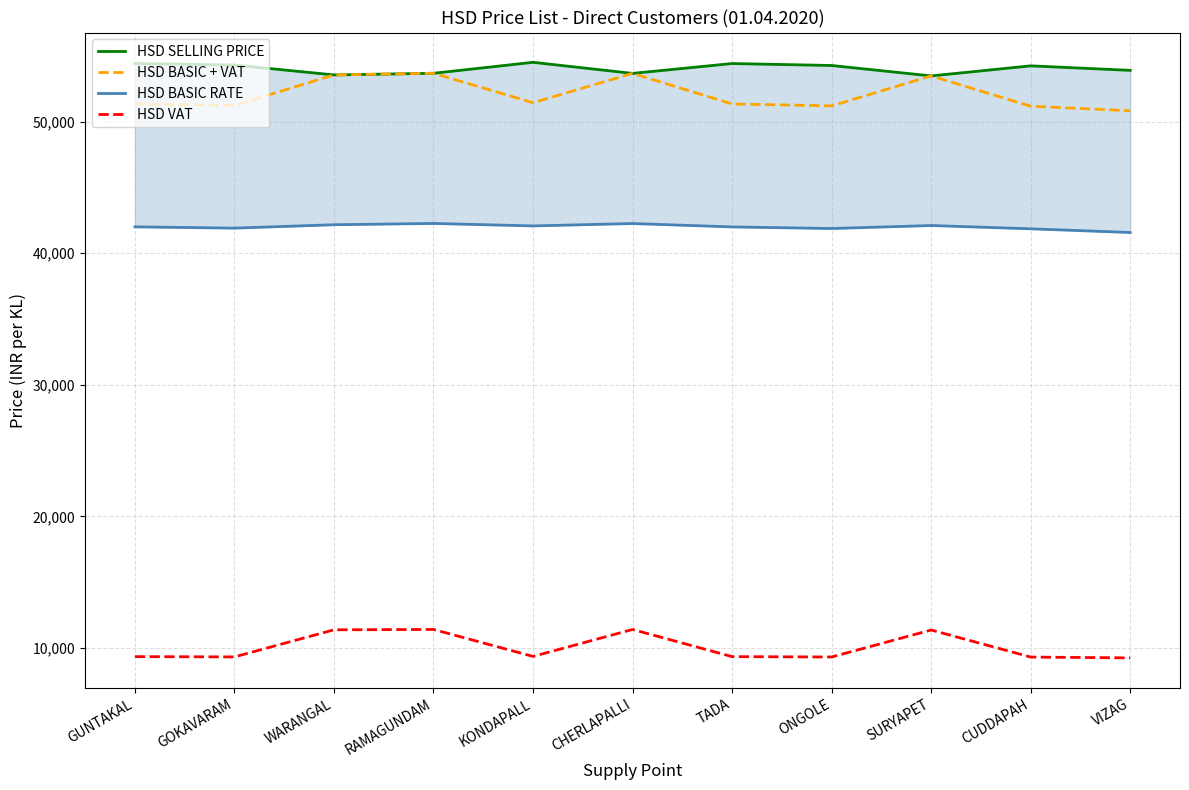

True or false: HSD BASIC + VAT and HSD BASIC RATE intersect in this chart.

False